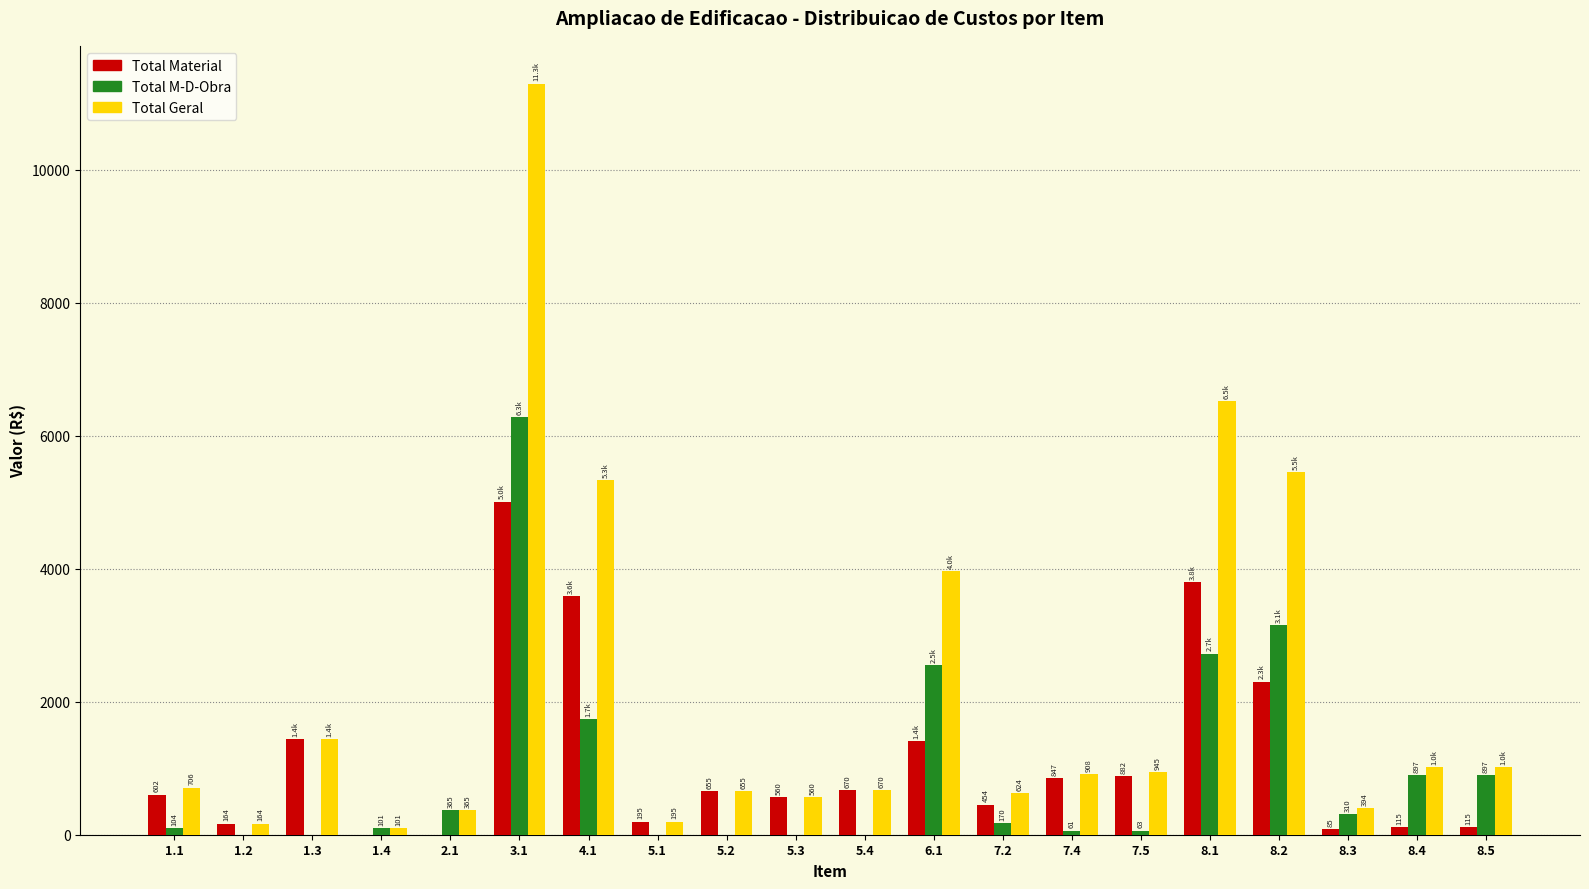

Which series has the largest total across all categories?

Total Geral